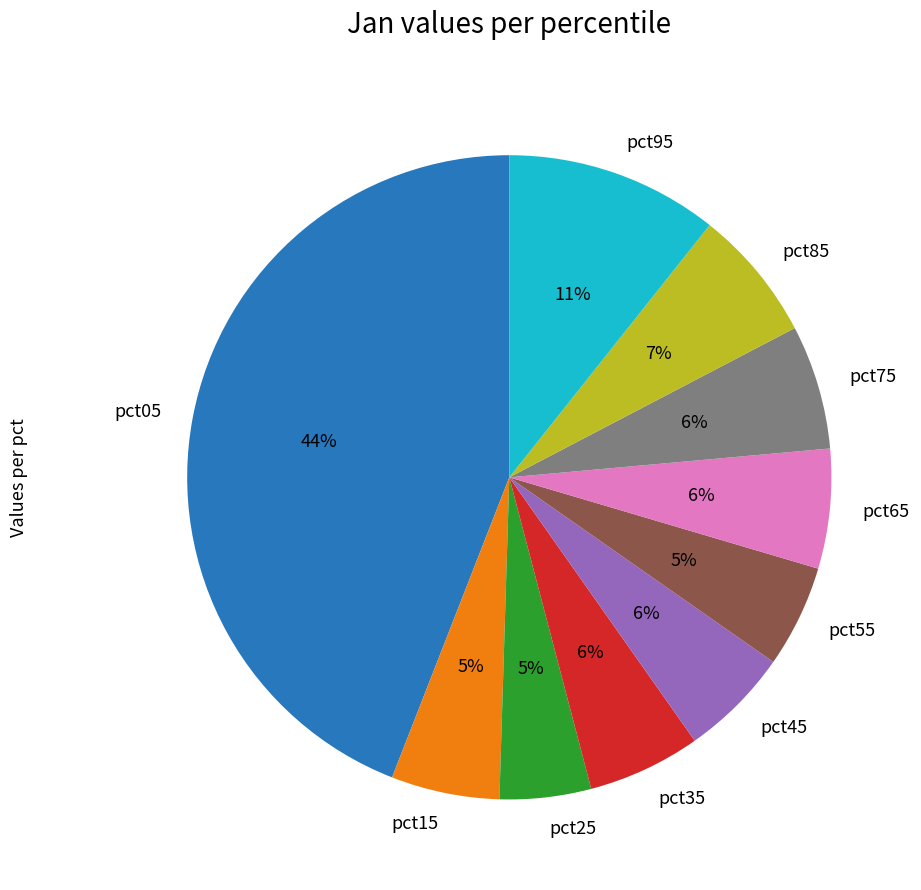

Between pct05 and pct25, which is larger?

pct05